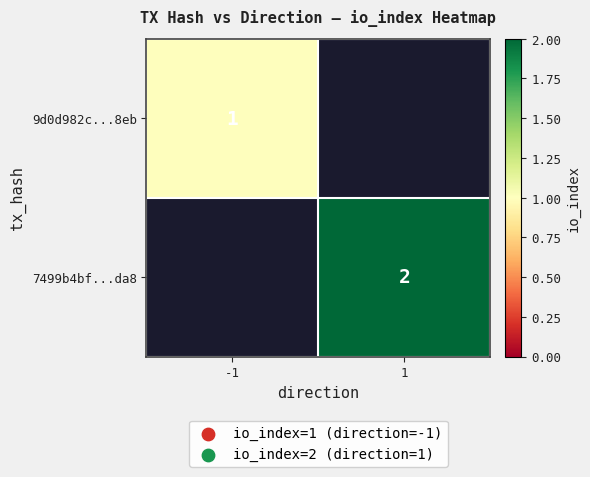

True or false: 9d0d982c...8eb has a value of 1 at -1.

True